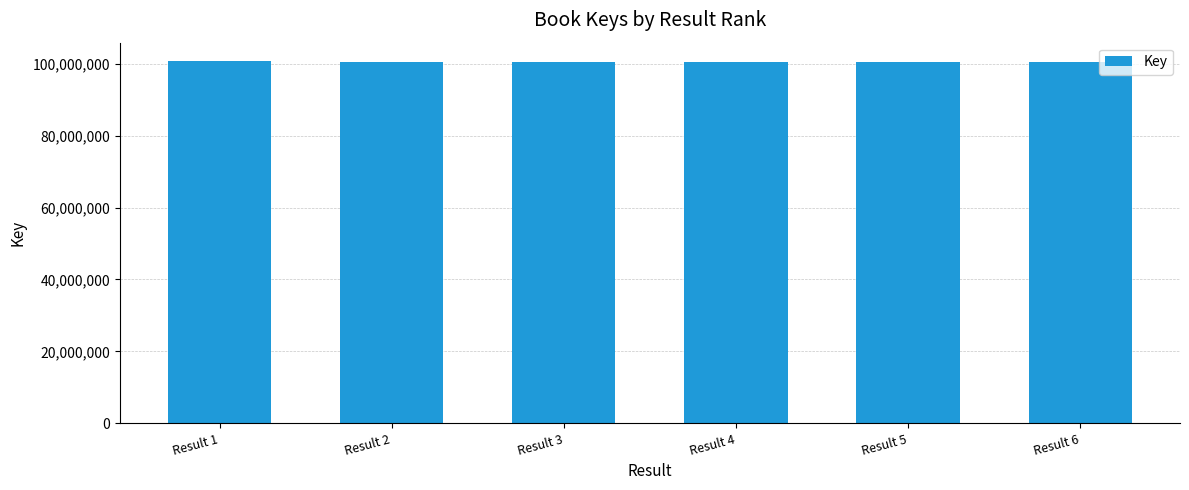

What is the sum of the values at Result 4 and Result 5?

200881177